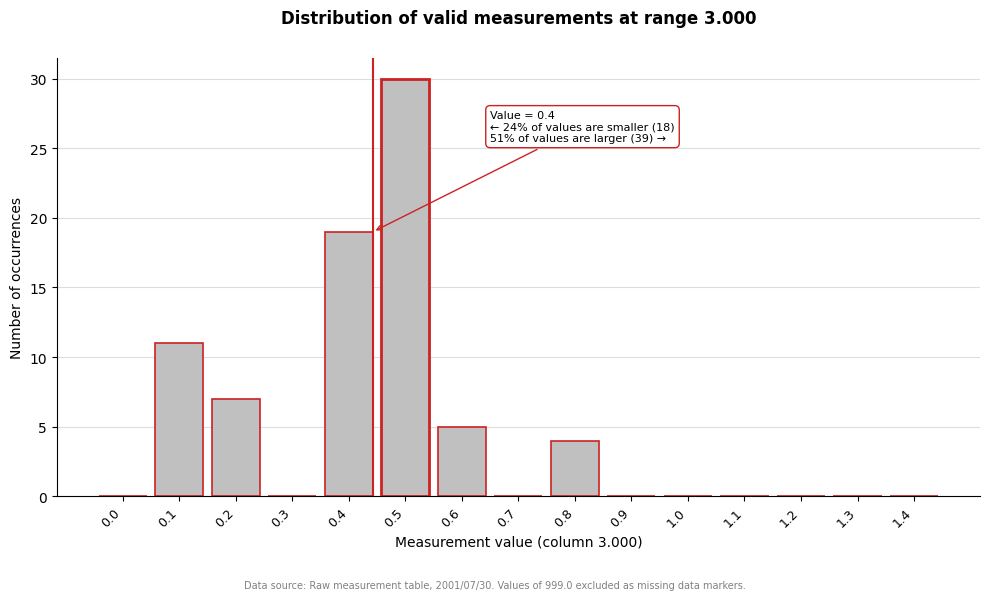

Reading right to left, what are all the values shown in this chart?

1.4=0	1.3=0	1.2=0	1.1=0	1.0=0	0.9=0	0.8=4	0.7=0	0.6=5	0.5=30	0.4=19	0.3=0	0.2=7	0.1=11	0.0=0